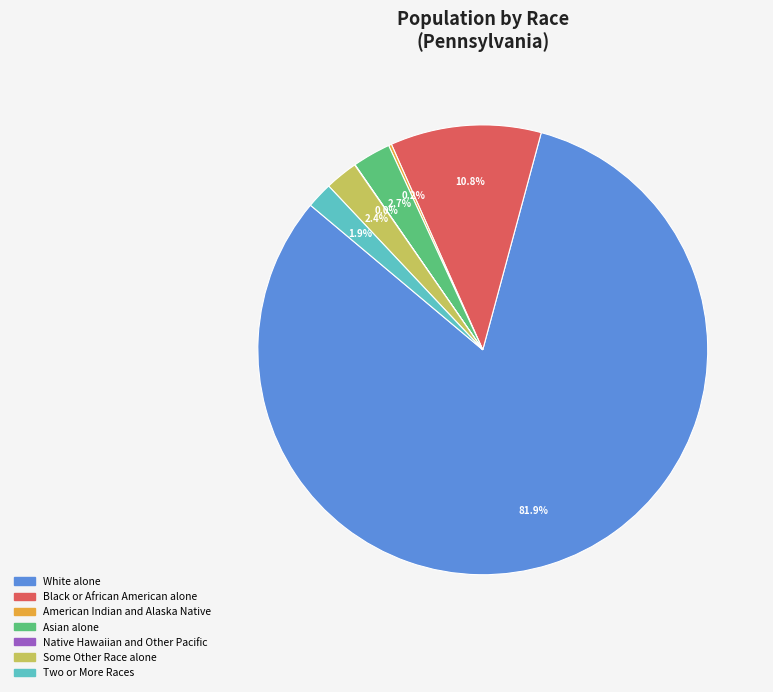

What is the largest slice in the pie chart?

White alone